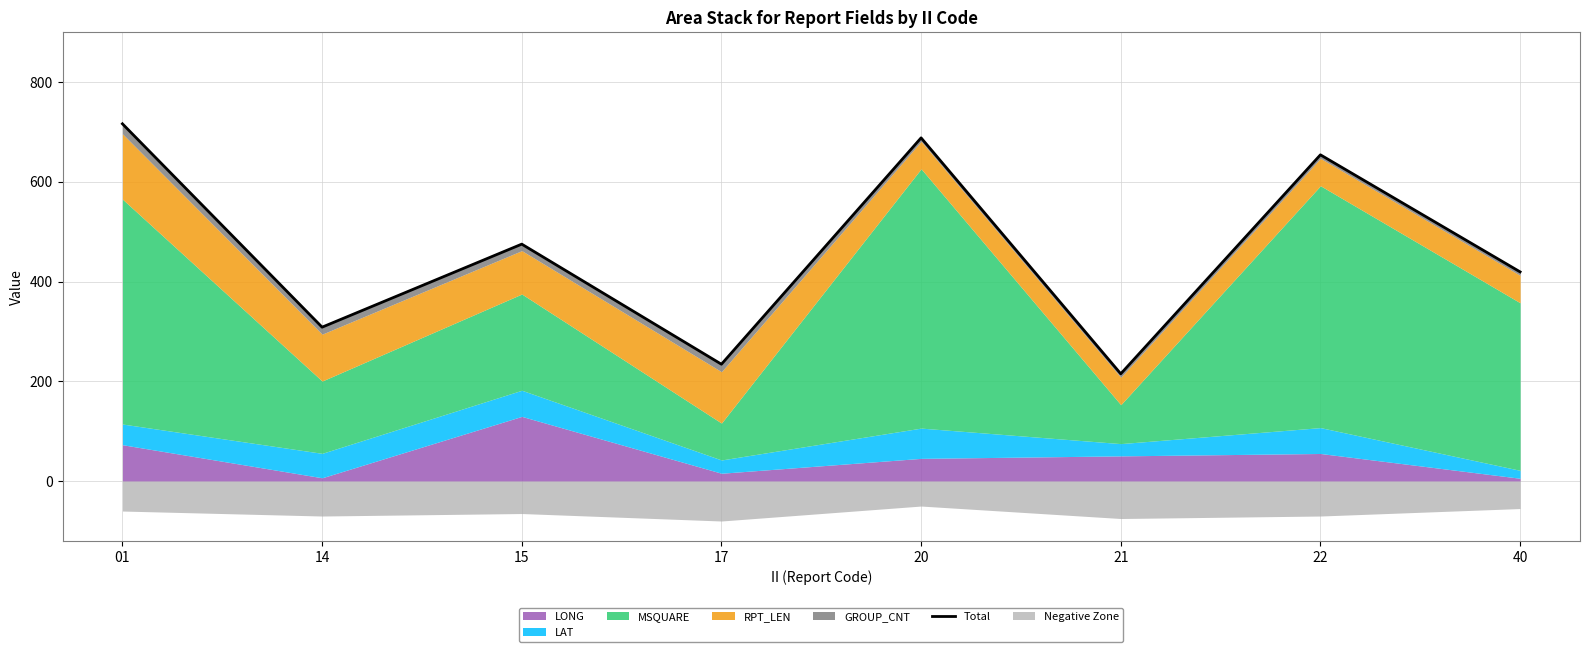

What is the value of the 6th point from the left?

215.2